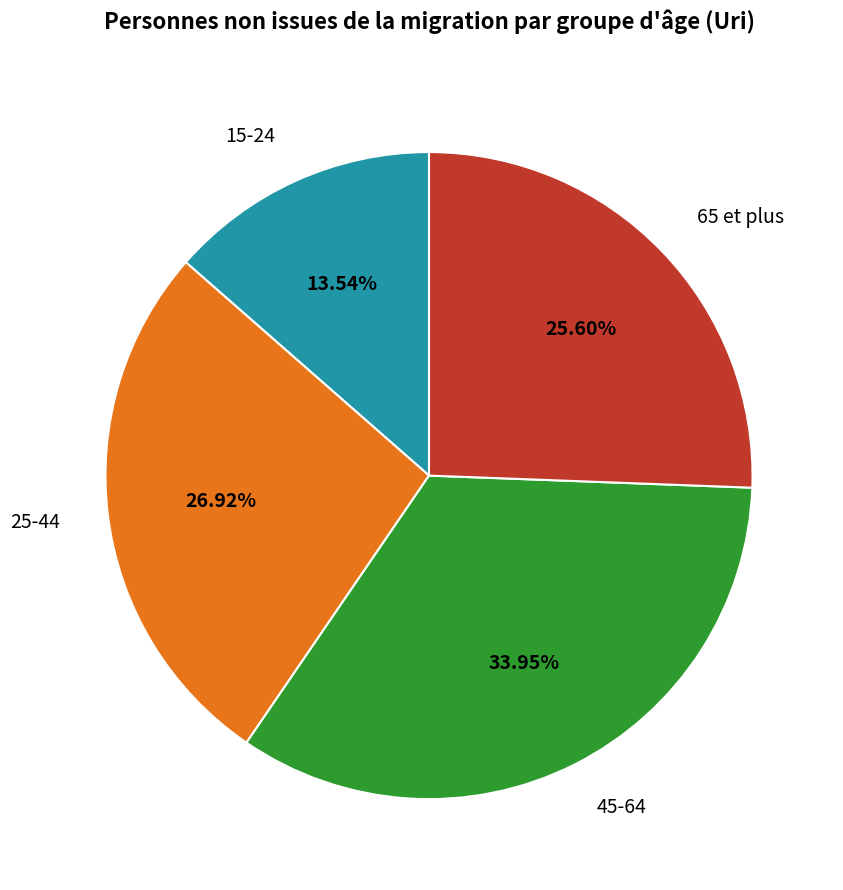

Is it true that 65 et plus is 26% of the pie?

True